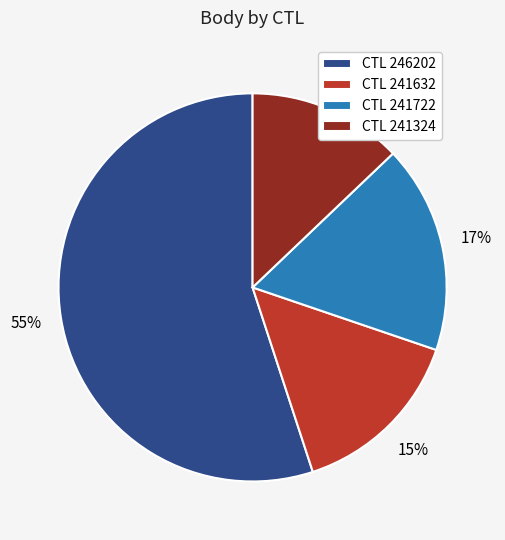

Which category has the biggest portion of the pie?

CTL 246202